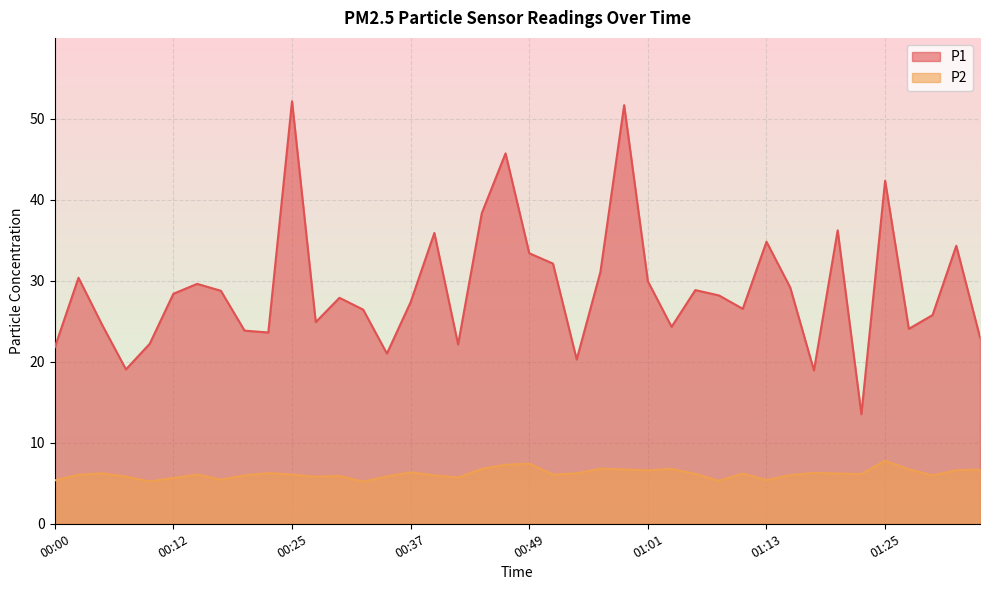

The value of P1 at 00:00 is 12.9. True or false?

False